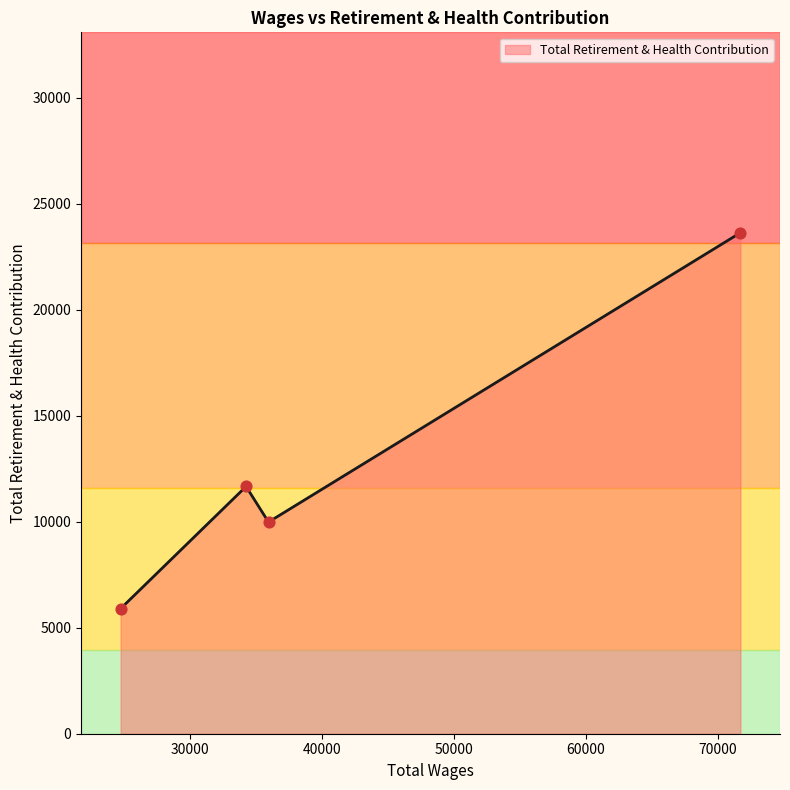

Which has a higher value, 35927.0 or 34225.0?

34225.0